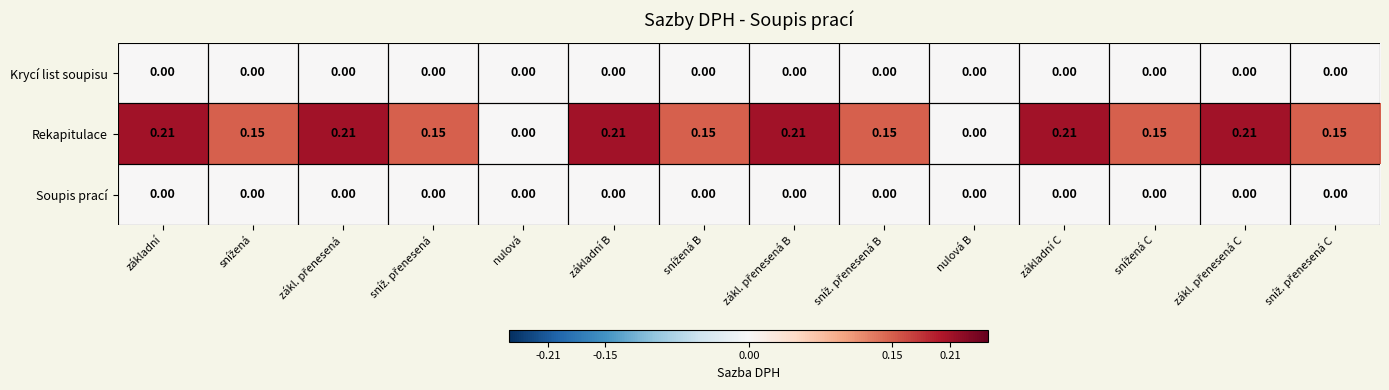

Is the value of Krycí list soupisu at základní B greater than the value of Rekapitulace at základní C?

No